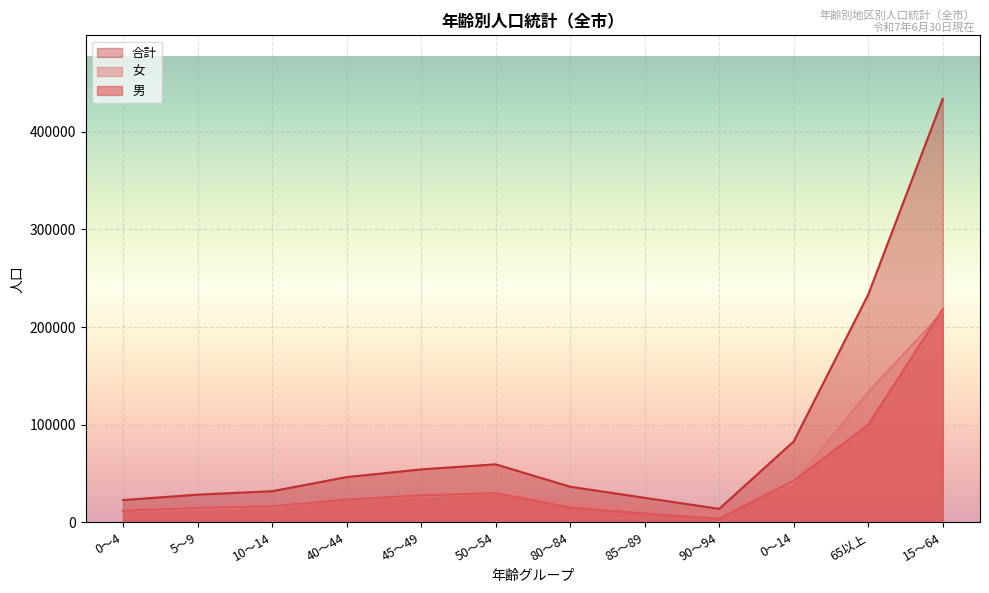

True or false: 合計 and 女 cross at least once.

False